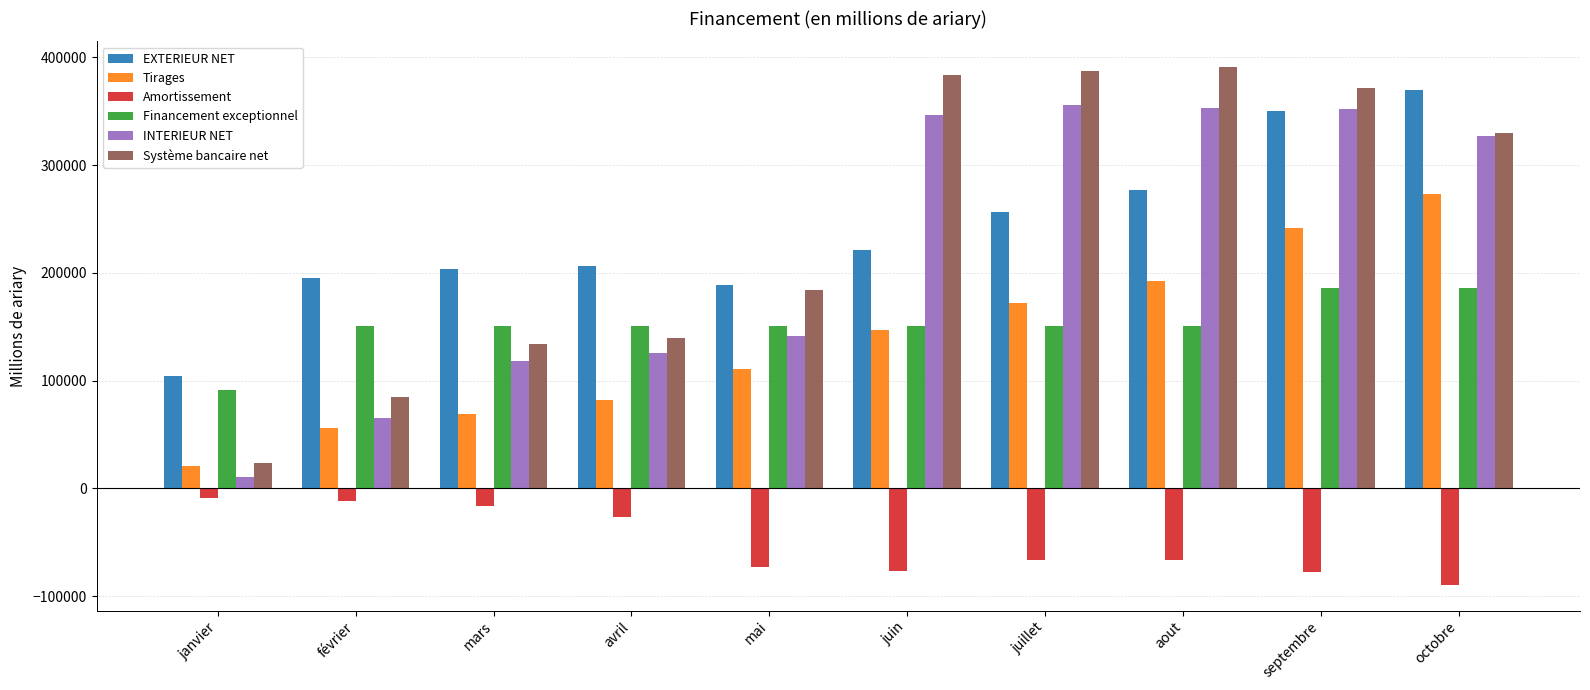

How many categories are shown in the chart?

10